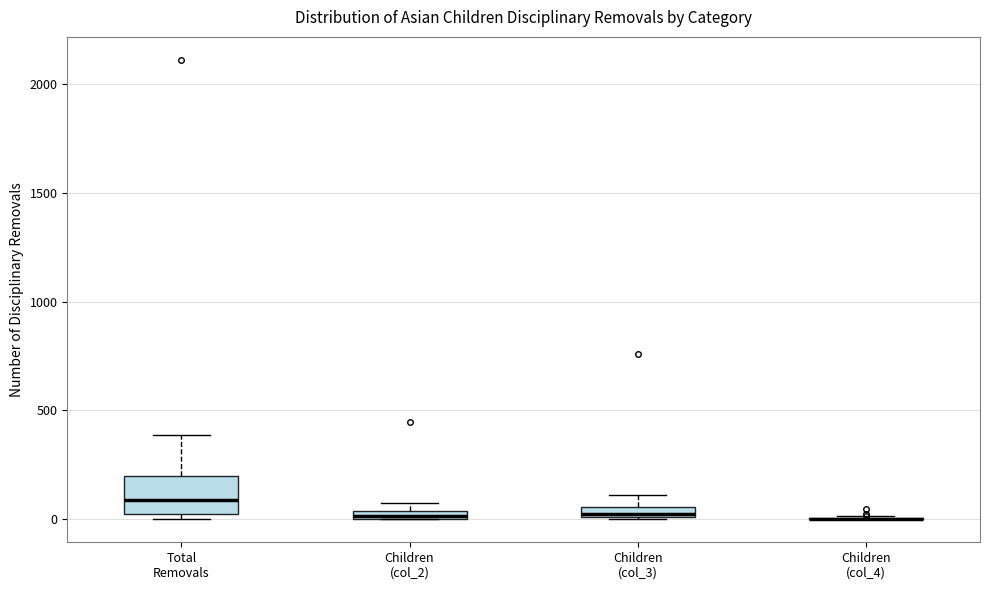

Comparing the boxes themselves (not the whiskers), which one is the tallest?

Total Removals